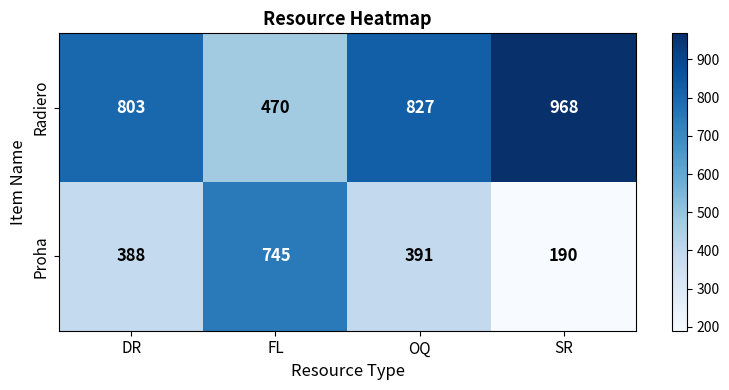

At FL, list the series in order from smallest to largest.

Radiero, Proha